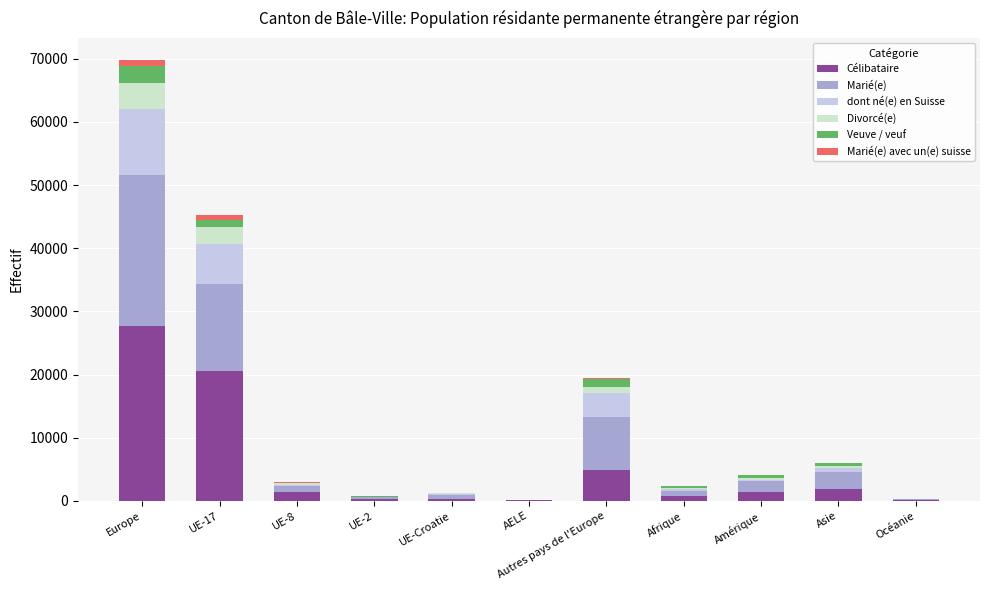

What is the highest value of the Célibataire series?

27712